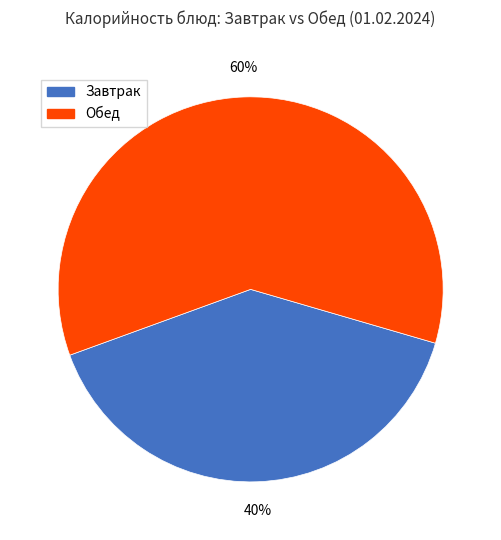

Count the number of slices in the pie.

2